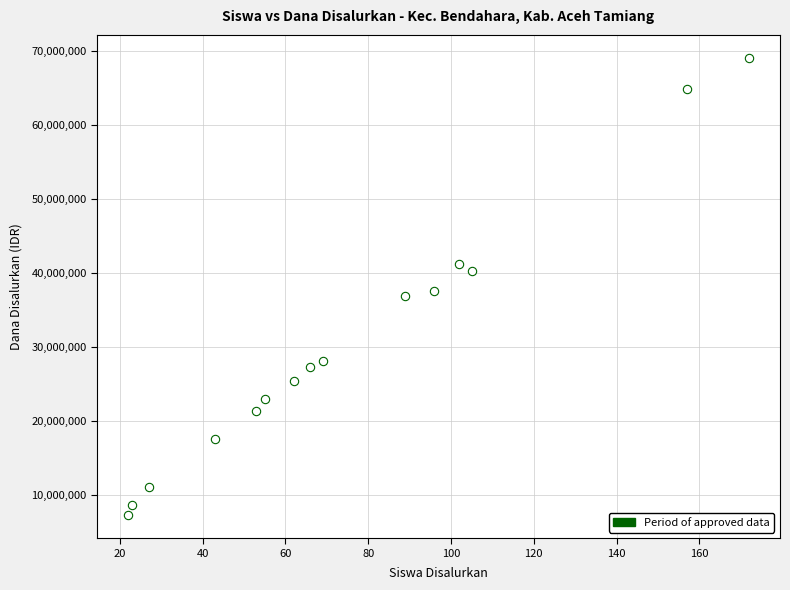

What is the range of Y values (max minus min)?

61875000